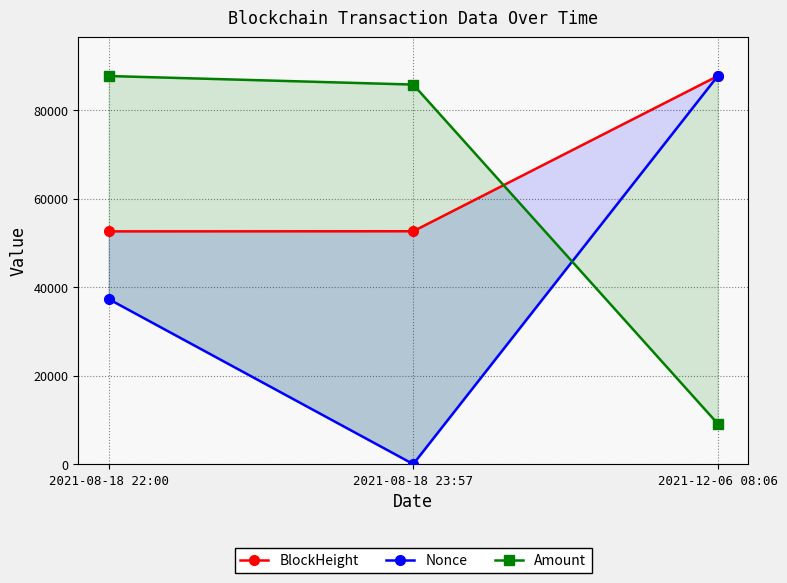

Which series has the largest total across all categories?

BlockHeight